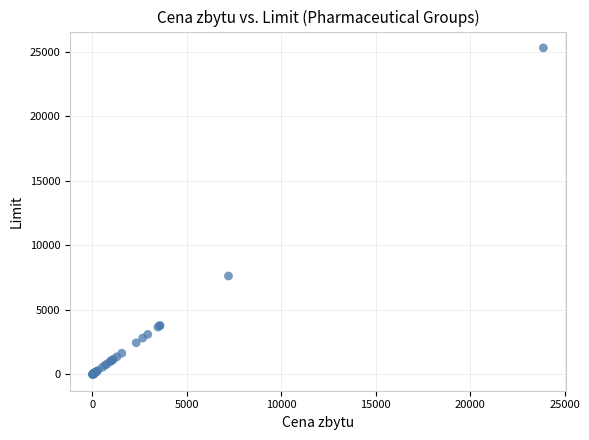

What Y value in the scatter plot is closest to 12659?

7635.2